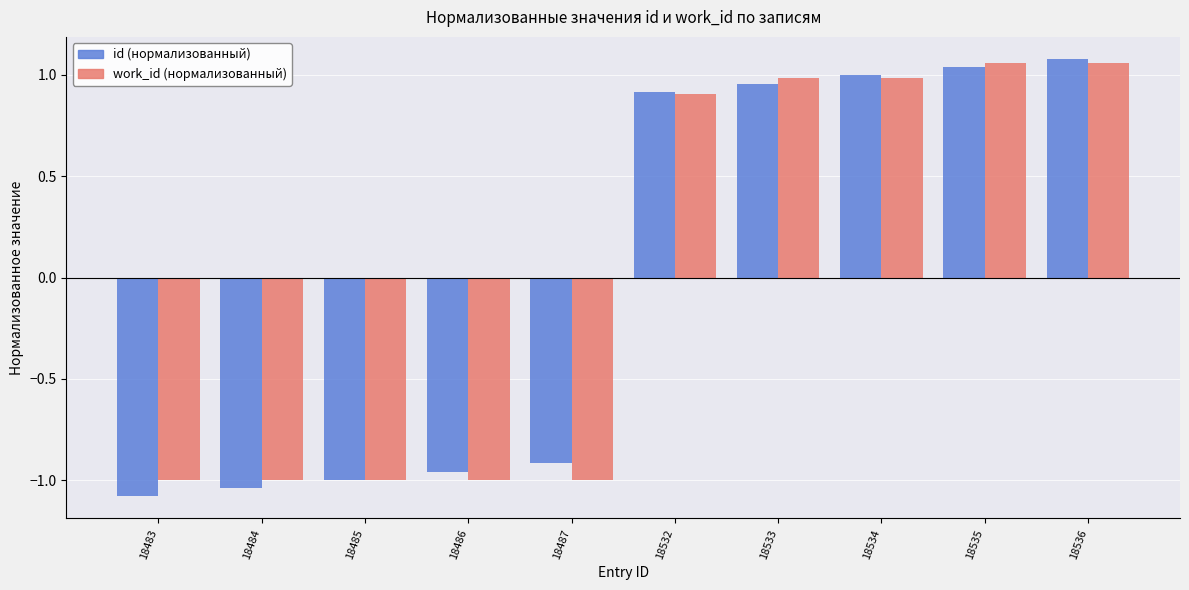

At which category does the chart reach its peak across all series?

18536